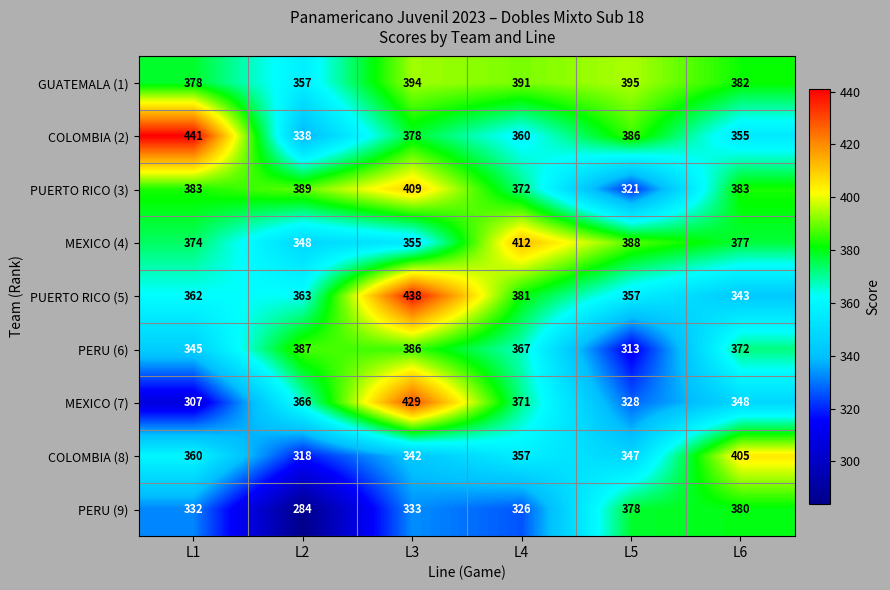

Which label corresponds to the largest value in the chart?

L1